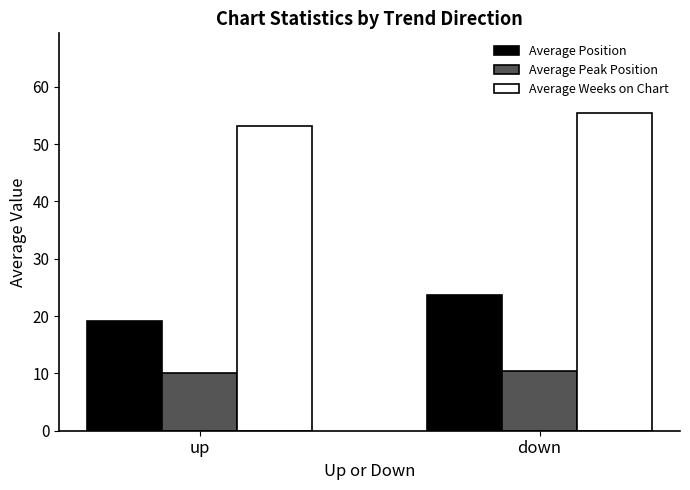

Count the Average Peak Position values in the range 10 to 11.

2